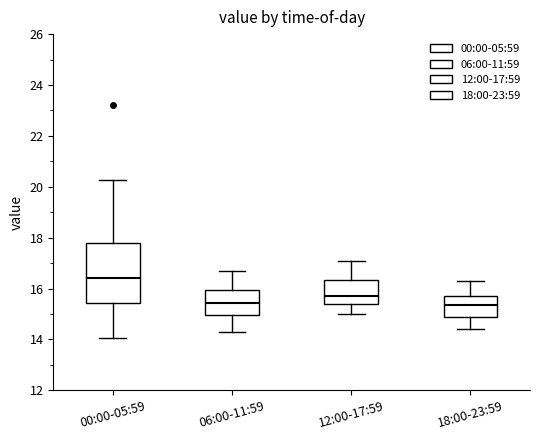

Reading left to right, transcribe this box plot: for each box, give where its median line is, the range the box spans, and where its two whiskers end, as read against the y-axis. The values are not printed on the chart, so give them approximately, as read against the axis.

00:00-05:59: median 16.4, box 15.4 to 17.8, whiskers 14.0 to 20.2
06:00-11:59: median 15.4, box 15.0 to 16.0, whiskers 14.4 to 16.8
12:00-17:59: median 15.8, box 15.4 to 16.4, whiskers 15.0 to 17.2
18:00-23:59: median 15.4, box 14.8 to 15.8, whiskers 14.4 to 16.4